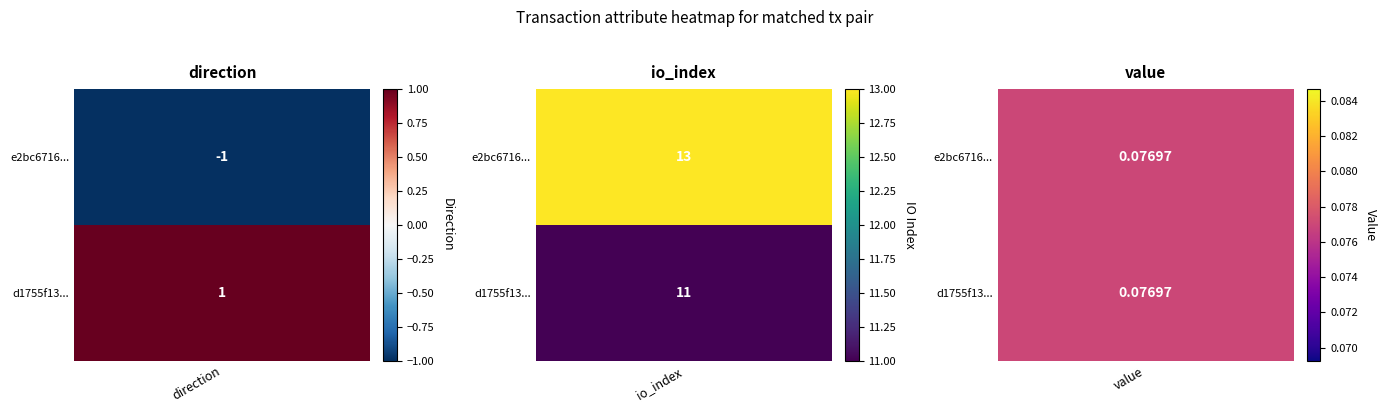

Which series has the largest total across all categories?

e2bc6716f7fd4db147a450ccaf839157ec8dee5